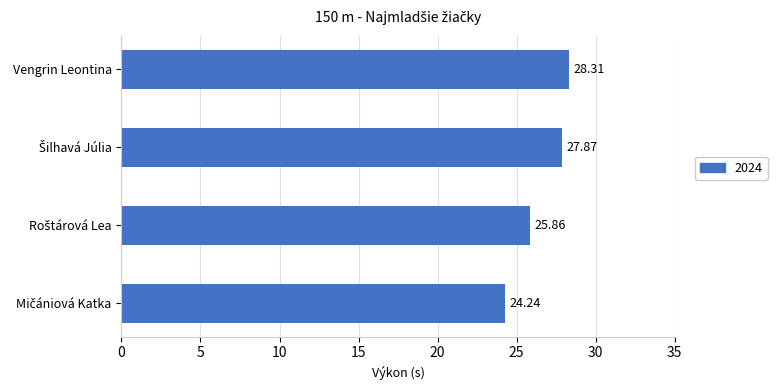

What is the average value?

26.6